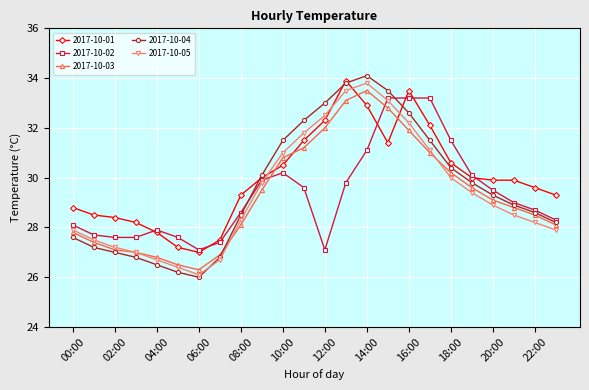

List the series in order of their peak value, lowest first.

2017-10-02, 2017-10-03, 2017-10-05, 2017-10-01, 2017-10-04